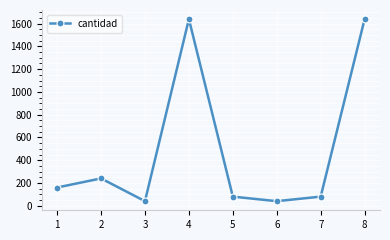

Between 8 and 1, which is larger?

8